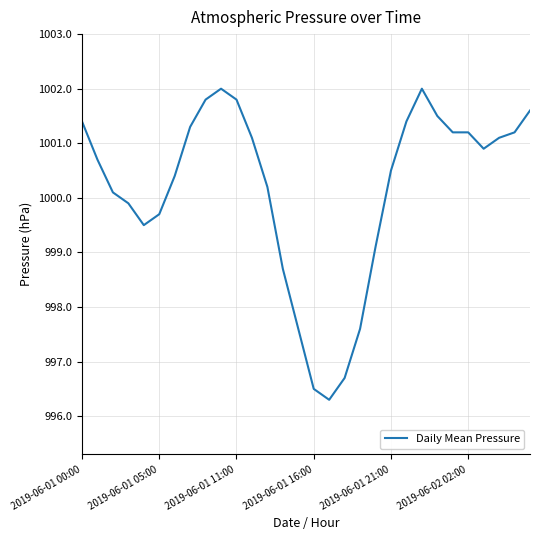

What is the difference between the maximum and minimum values?

5.7